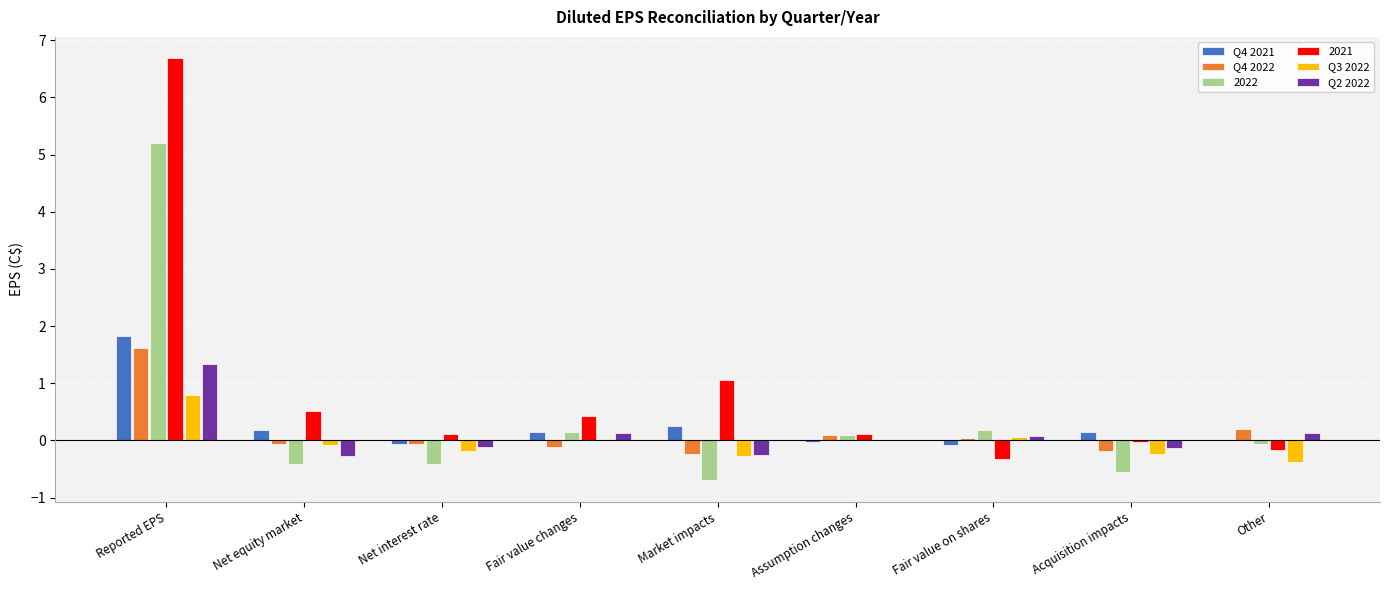

Which category has the highest value across all series?

Reported EPS